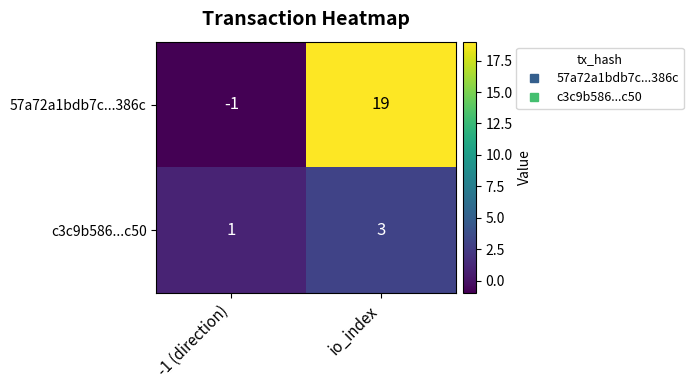

The 57a72a1bdb7c...386c series shows 0 at -1 (direction). True or false?

False